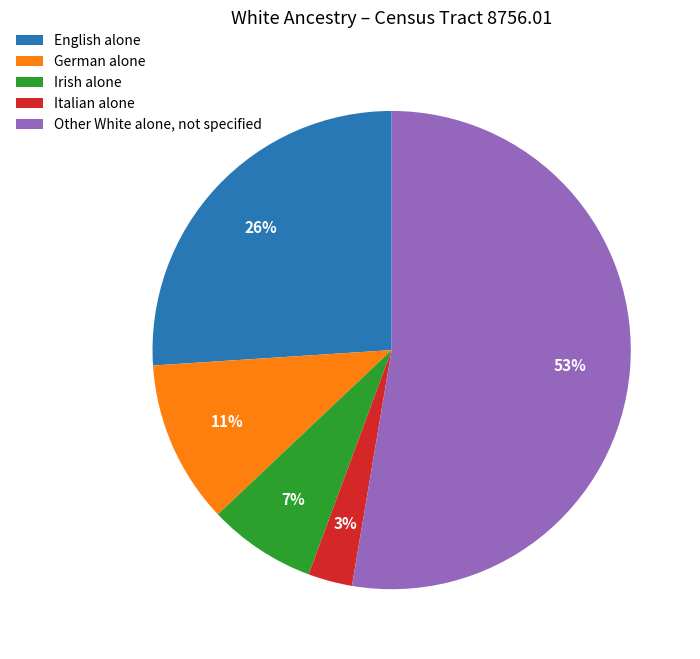

Count the number of slices in the pie.

5